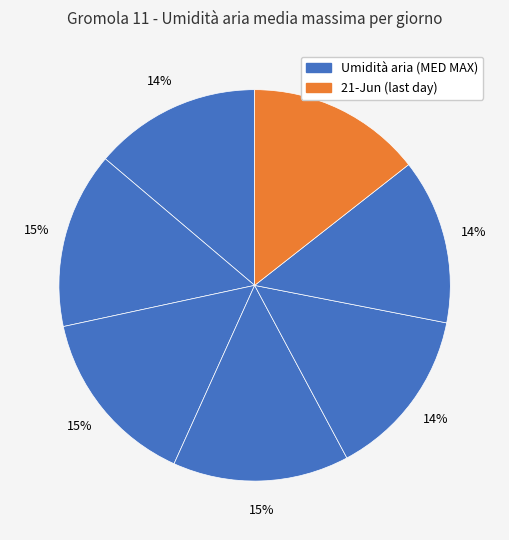

Count the number of slices in the pie.

7